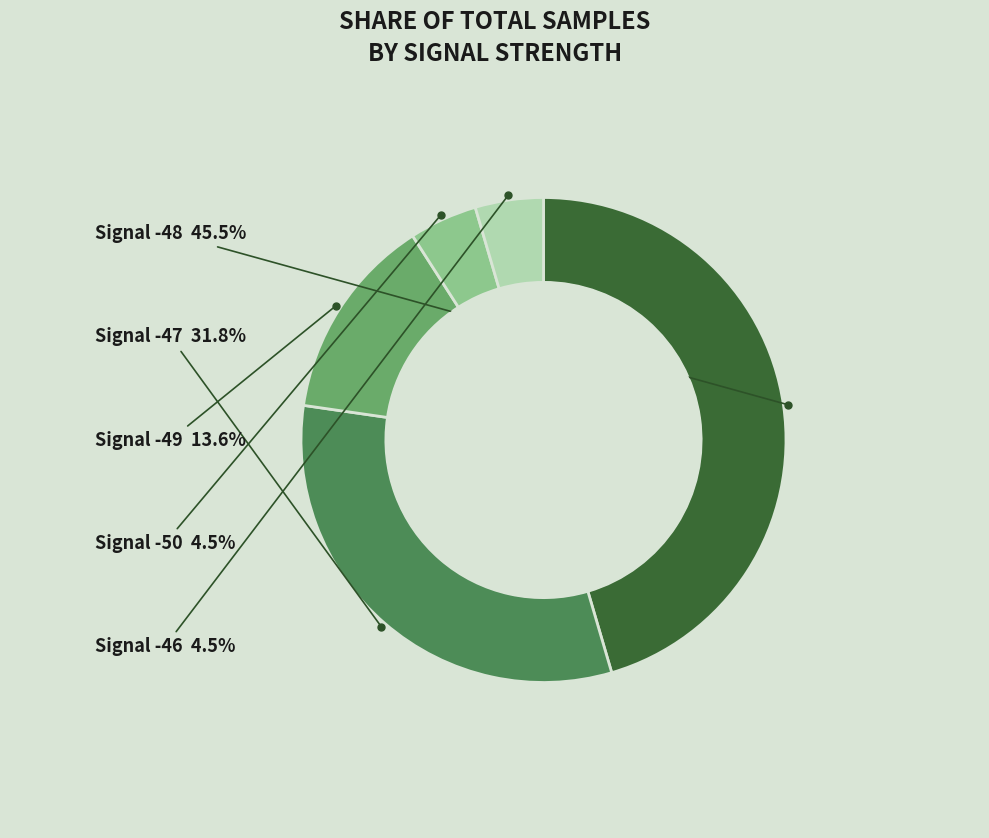

Is there a majority slice in this chart?

No